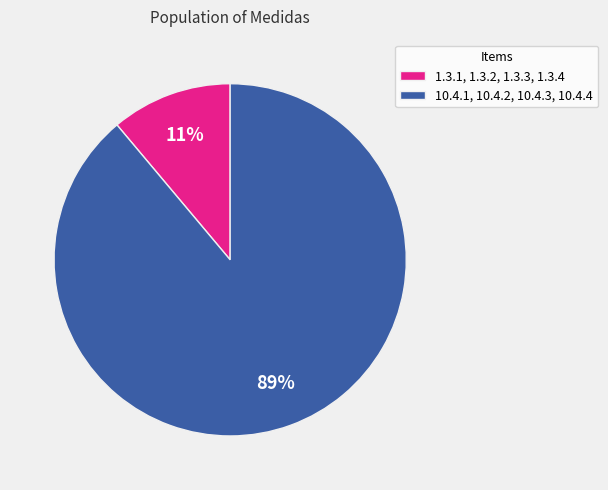

Rank the categories by value from highest to lowest.

10.4.1, 10.4.2, 10.4.3, 10.4.4, 1.3.1, 1.3.2, 1.3.3, 1.3.4